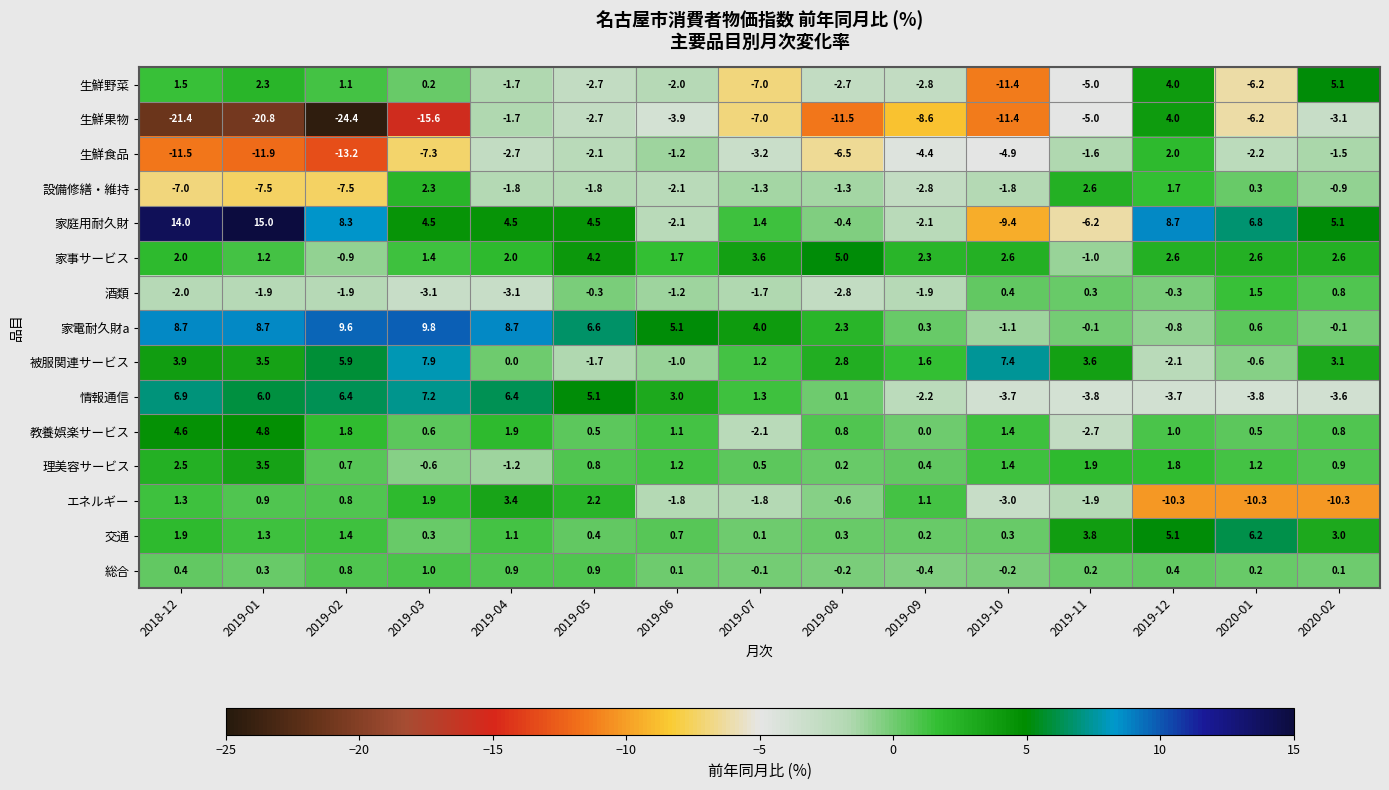

List the series in order of their peak value, lowest first.

総合, 酒類, 生鮮食品, 設備修繕・維持, エネルギー, 理美容サービス, 生鮮果物, 教養娯楽サービス, 家事サービス, 生鮮野菜, 交通, 情報通信, 被服関連サービス, 家電耐久財a, 家庭用耐久財